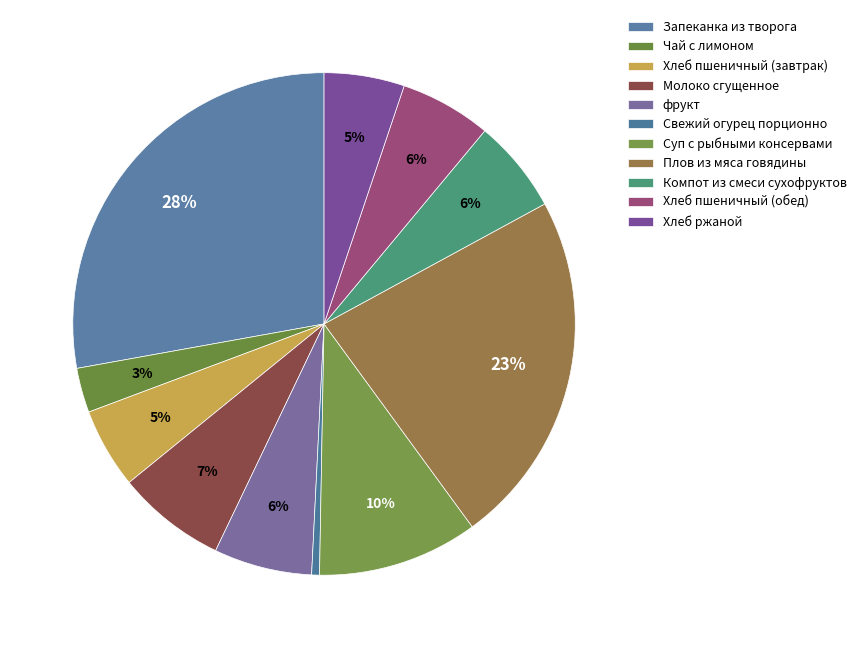

How many slices are in this pie chart?

11